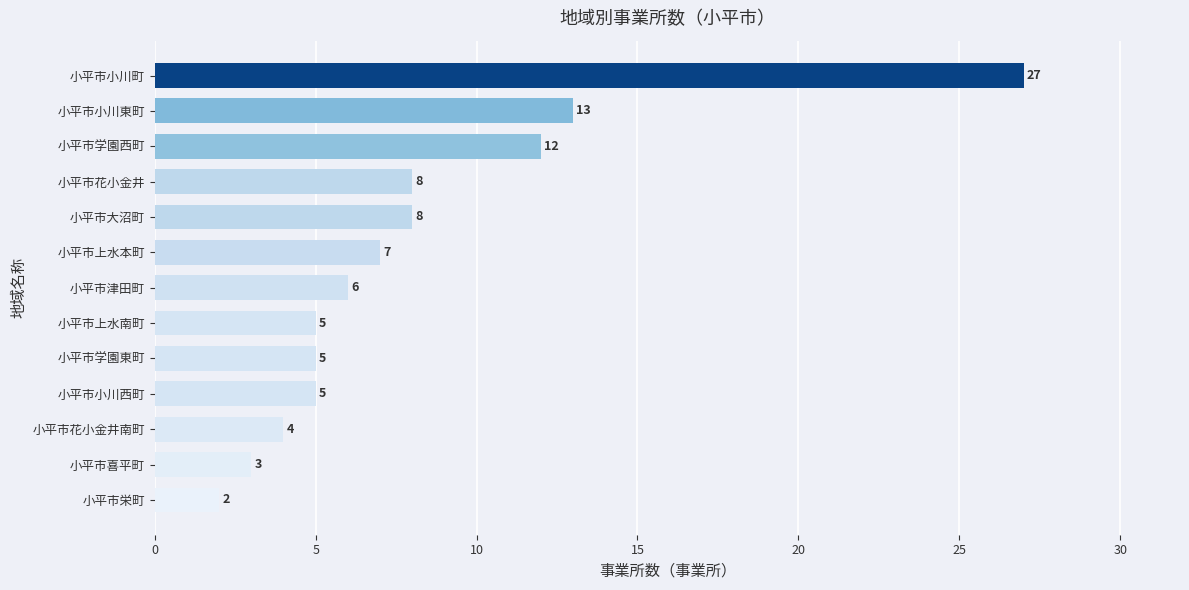

Reading bottom to top, transcribe all the data shown in this chart.

2	3	4	5	5	5	6	7	8	8	12	13	27